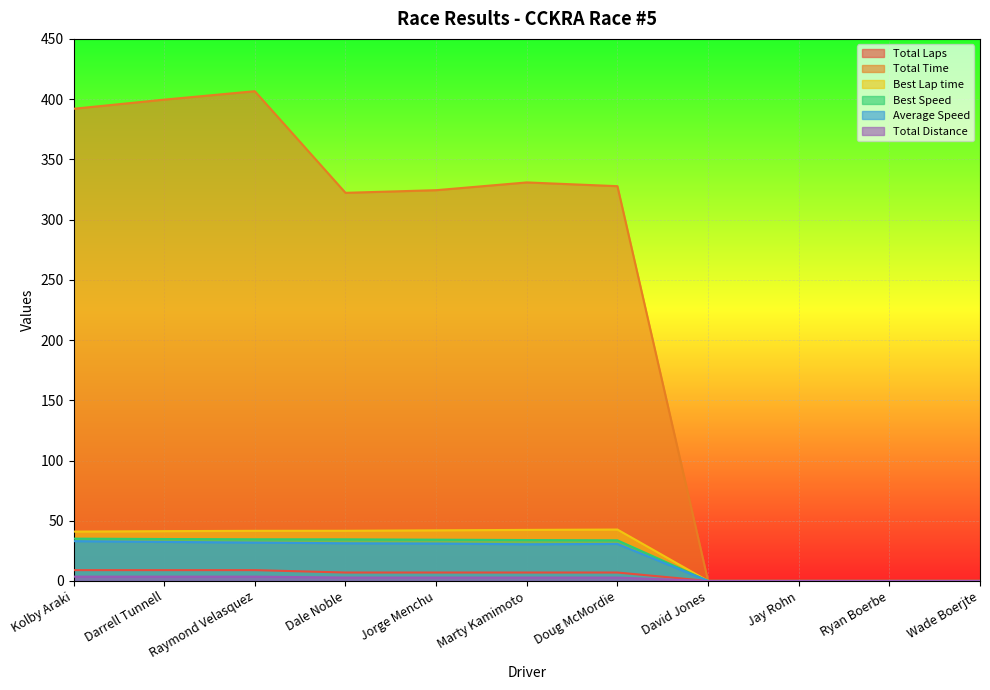

Which series has the widest spread of values?

Total Time